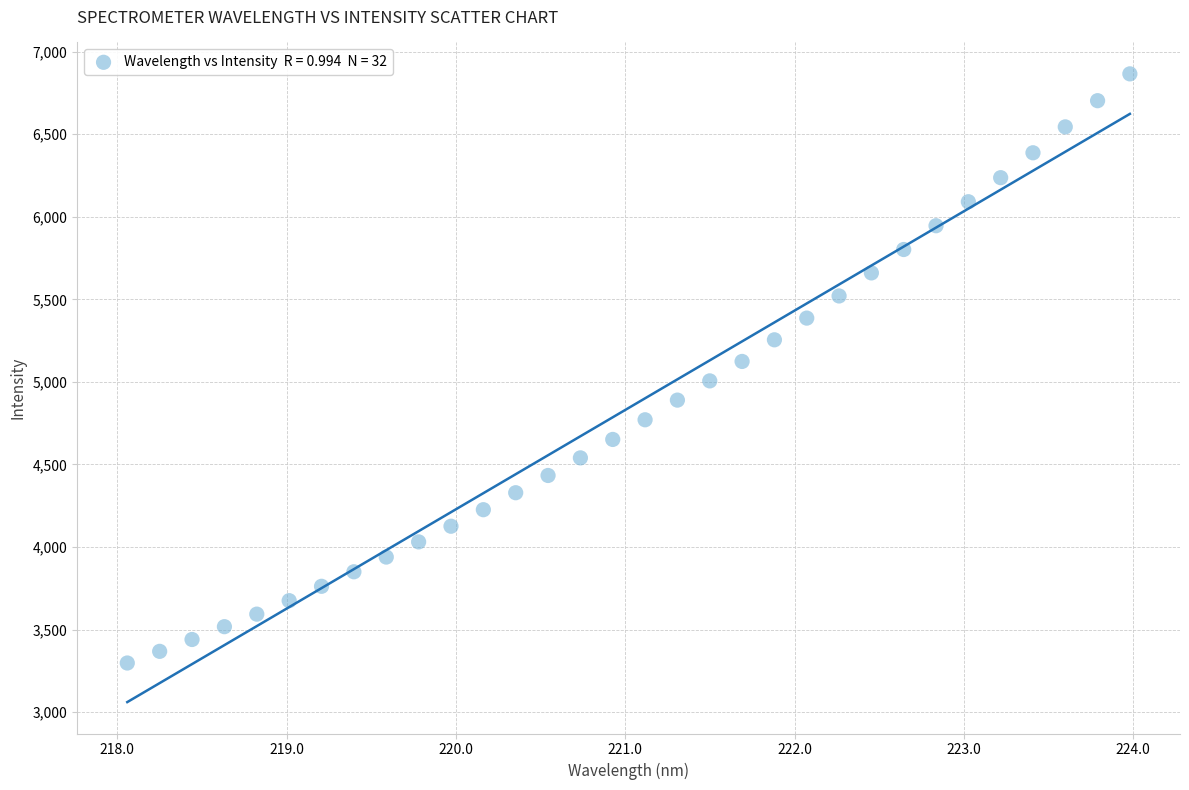

What is the range of Y values (max minus min)?

3568.4